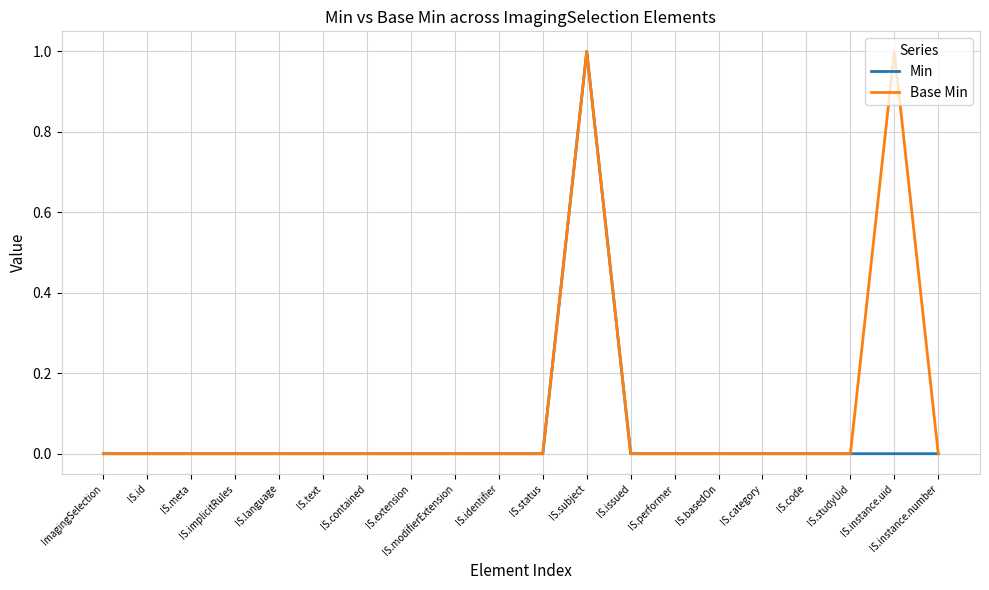

List the series in order of their overall mean, highest first.

Base Min, Min